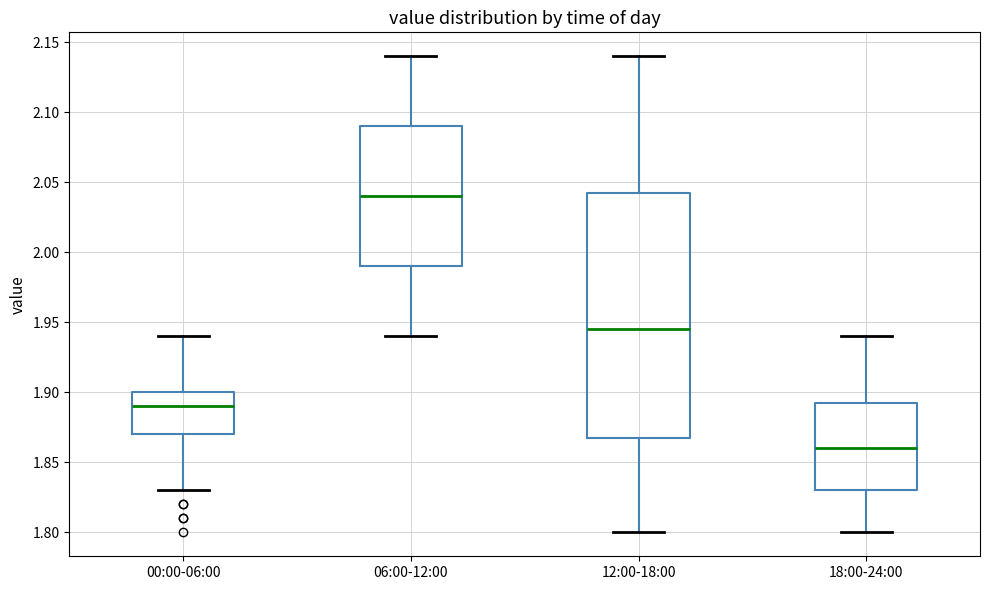

Reading left to right, read every box against the y-axis: the position of its median line, the range the box covers, and the ends of its whiskers. The values are not printed on the chart, so give them approximately, as read against the axis.

00:00-06:00: median 1.890, box 1.870 to 1.900, whiskers 1.830 to 1.940
06:00-12:00: median 2.040, box 1.990 to 2.090, whiskers 1.940 to 2.140
12:00-18:00: median 1.945, box 1.870 to 2.045, whiskers 1.800 to 2.140
18:00-24:00: median 1.860, box 1.830 to 1.895, whiskers 1.800 to 1.940